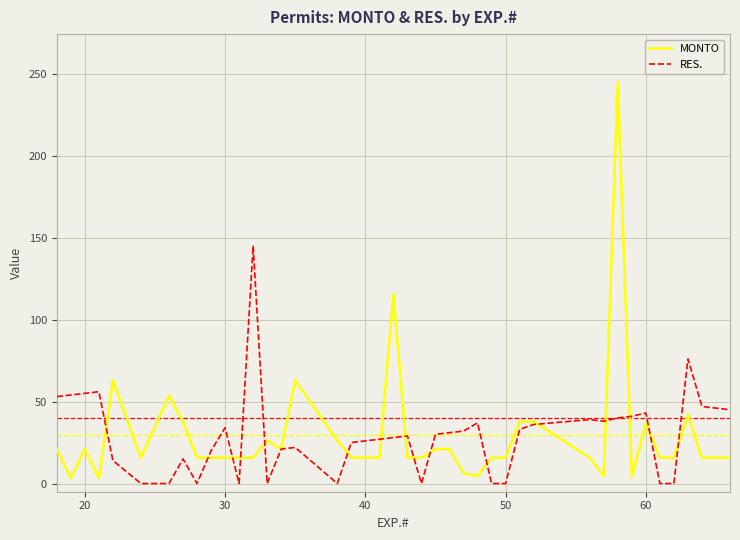

What is the greatest value displayed?

244.7